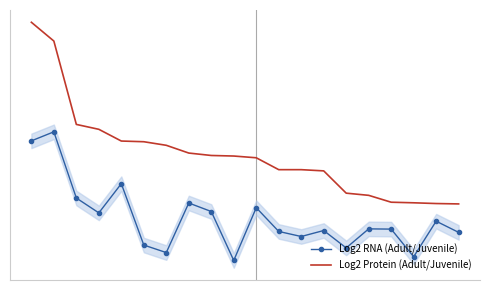

List the labels in order of Log2 Protein (Adult/Juvenile) value, largest first.

0, 1, 2, 3, 4, 5, 6, 7, 8, 9, 10, 11, 12, 13, 14, 15, 16, 17, 18, 19